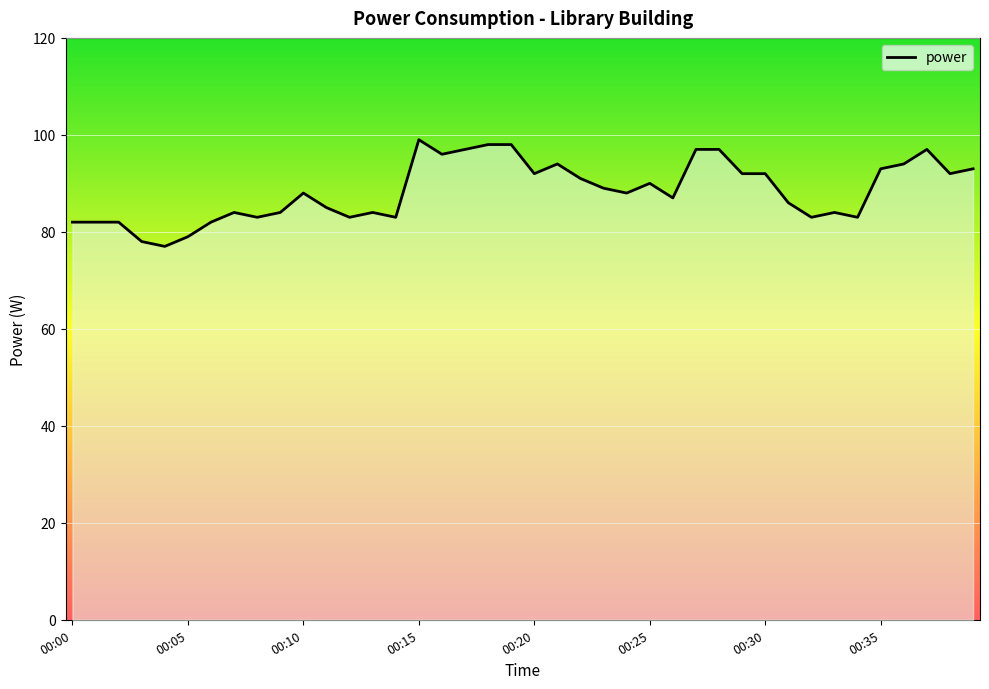

How many data points are less than 88?

19